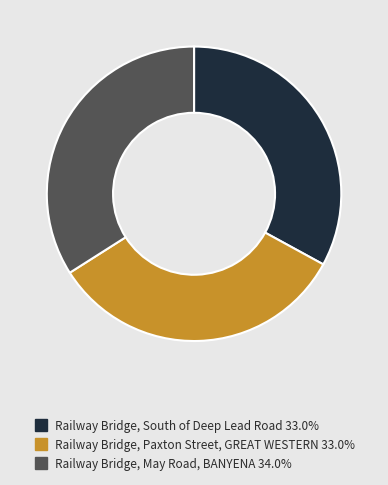

Is the sum of Railway Bridge, South of Deep Lead Road and Railway Bridge, Paxton Street, GREAT WESTERN greater than half?

Yes